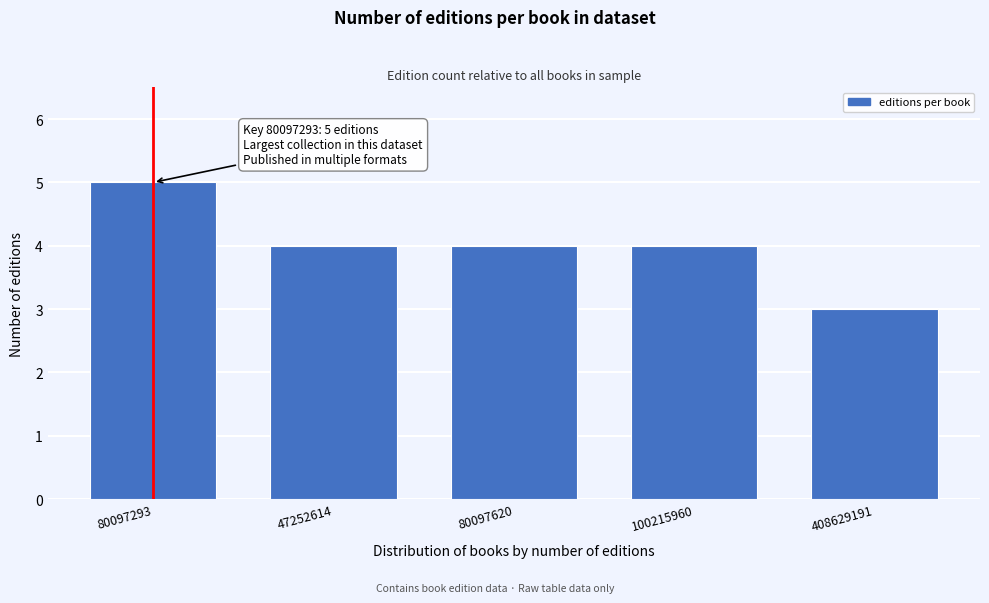

Reading left to right, extract all data points from this chart.

80097293=5	47252614=4	80097620=4	100215960=4	408629191=3